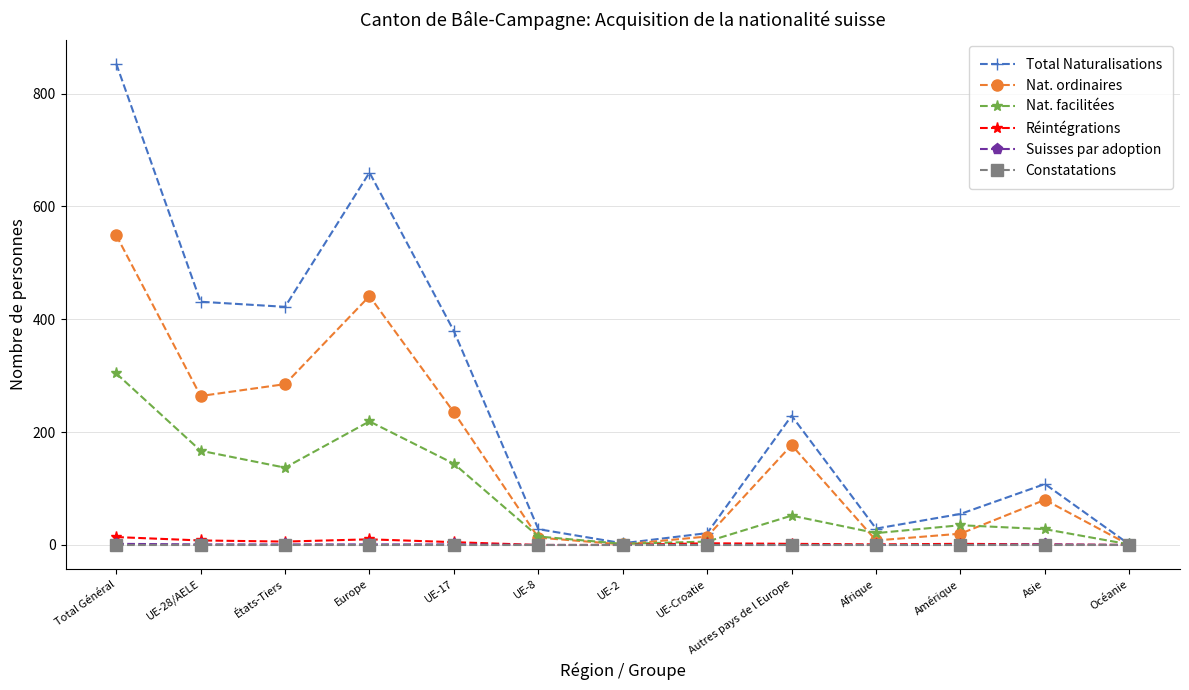

Which series has the largest range (max minus min)?

Total Naturalisations